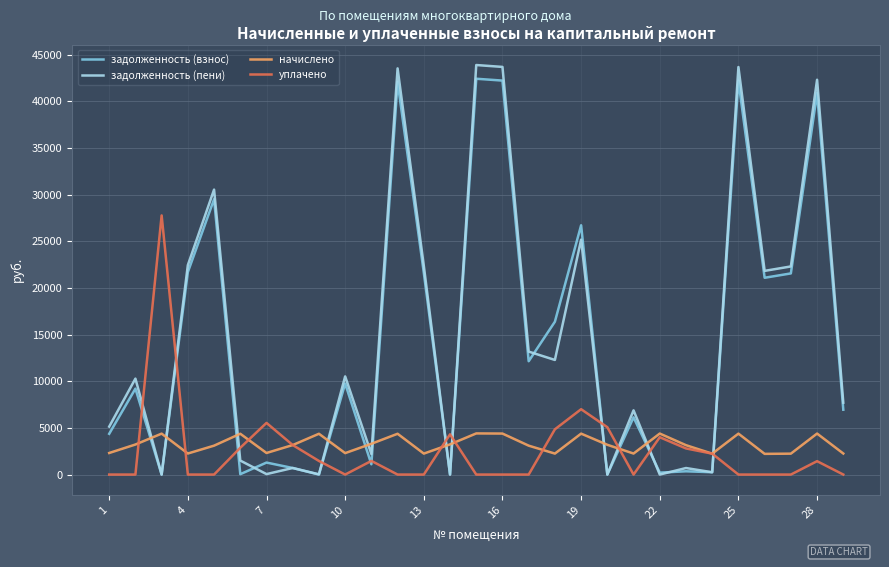

What is the sum of all задолженность (пени) values?

433011.3